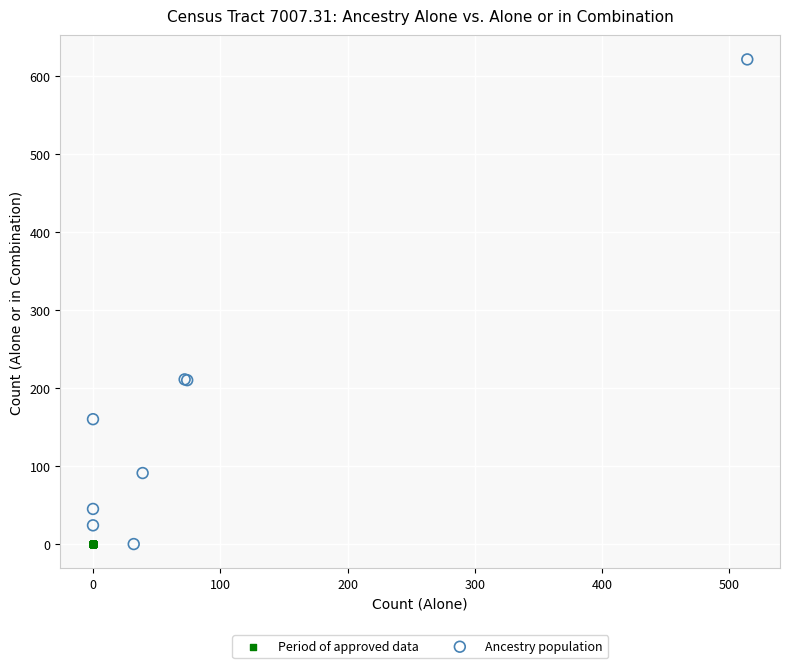

What are all the series names shown in the legend?

Period of approved data, Ancestry population